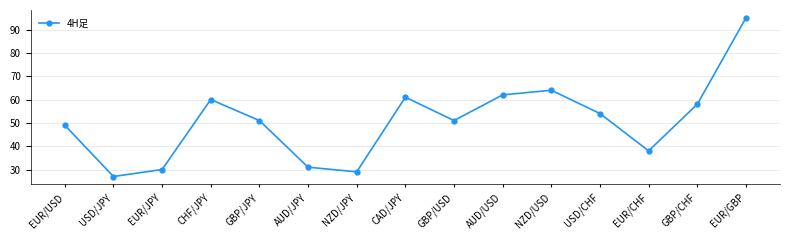

What is the change in value from CHF/JPY to NZD/USD?

+4